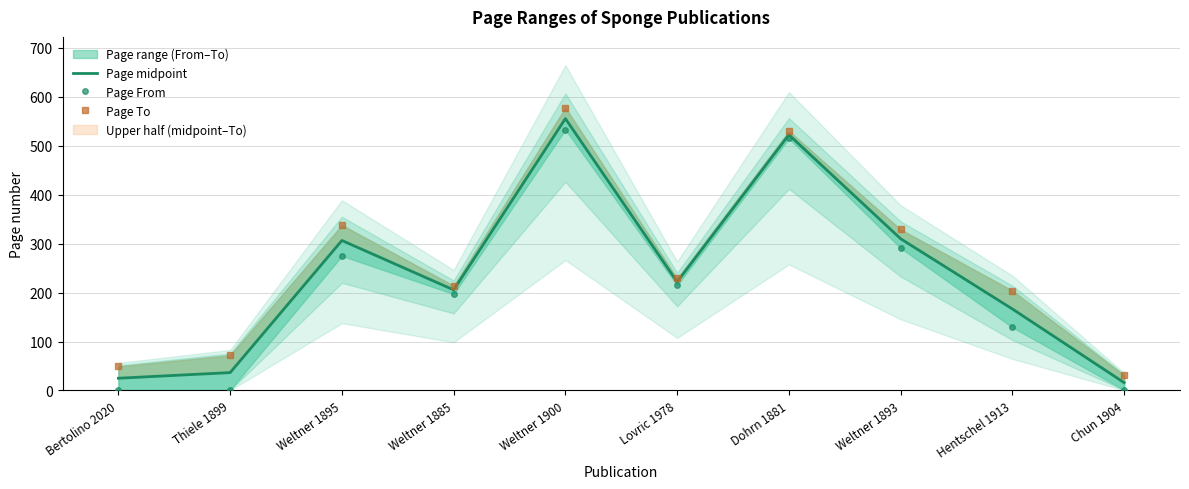

True or false: Page To and Page From intersect in this chart.

False